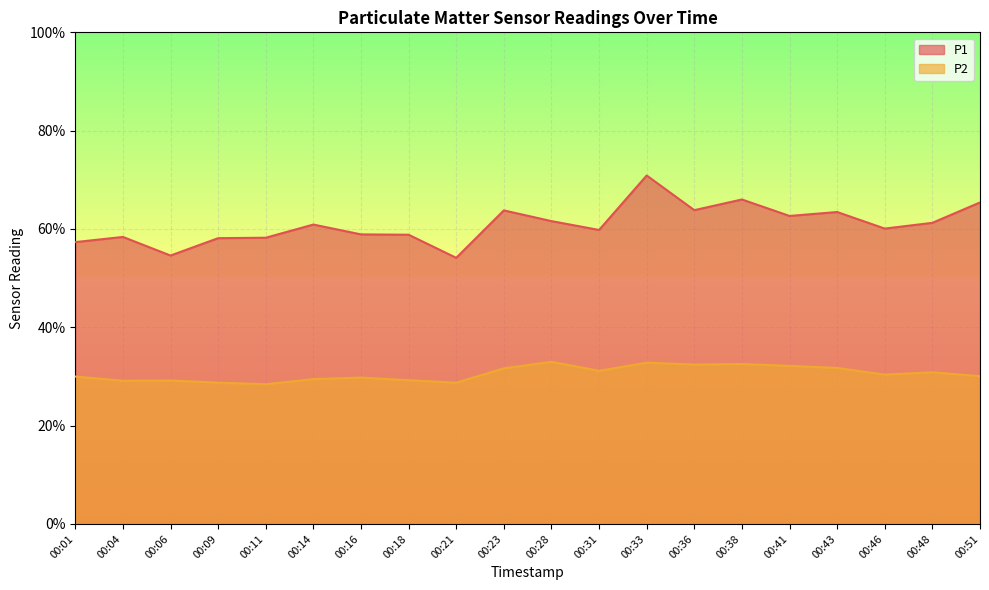

What is the value of the P1 point at the 7th from the left?

58.9